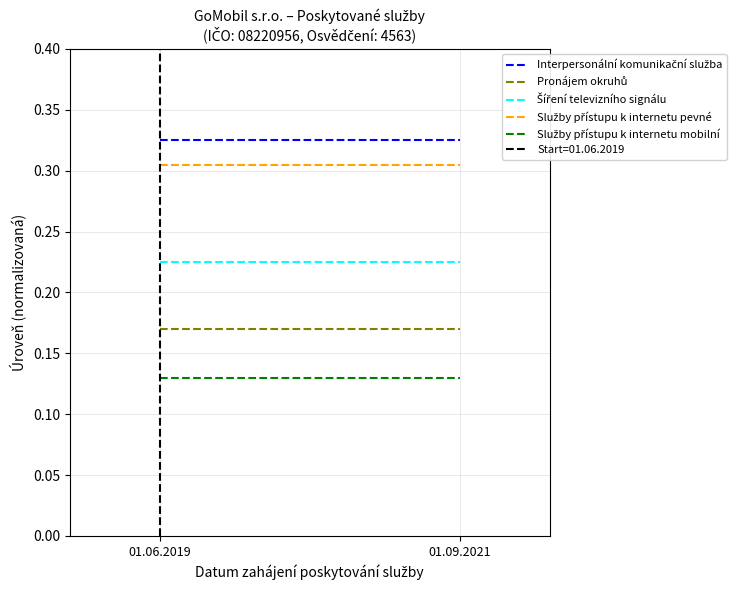

What is the smallest value displayed?

0.1